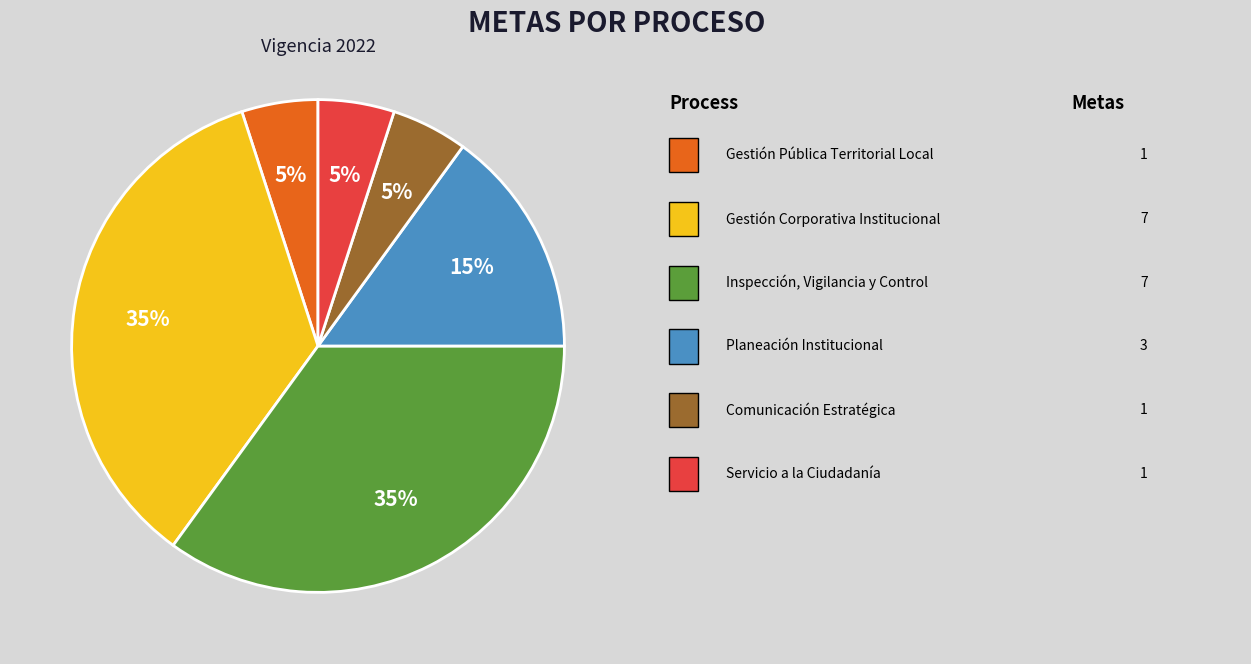

To the nearest percent, what is the average slice percentage?

17%